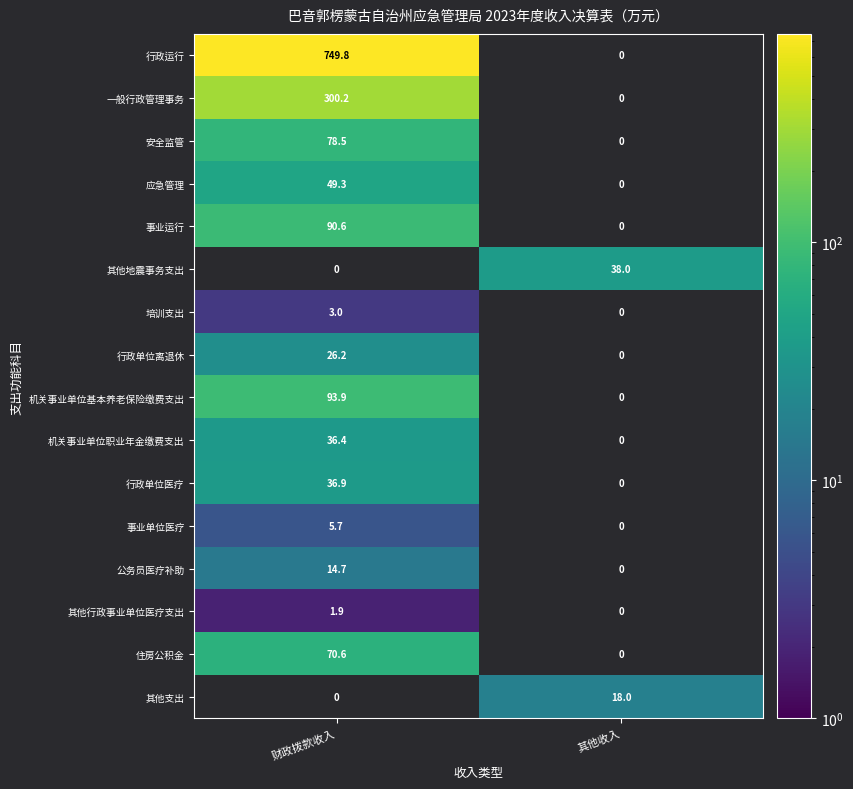

True or false: 行政单位医疗 has a value of -18.1 at 其他收入.

False